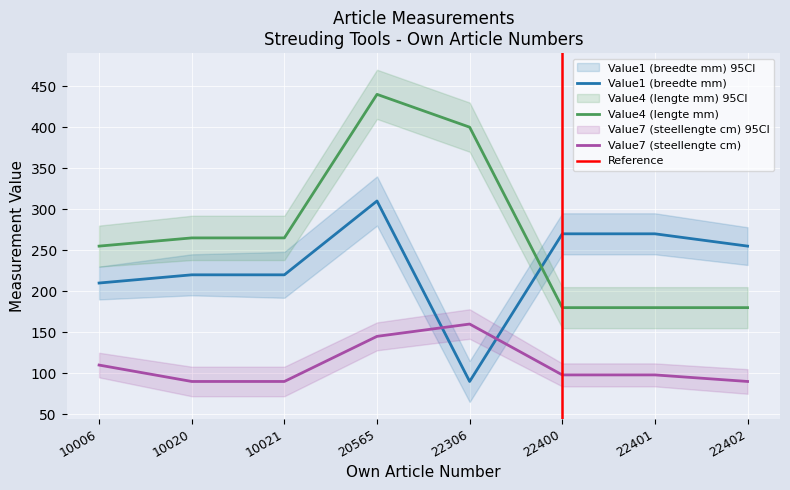

The Value1 (breedte mm) series shows 379 at 22401. True or false?

False